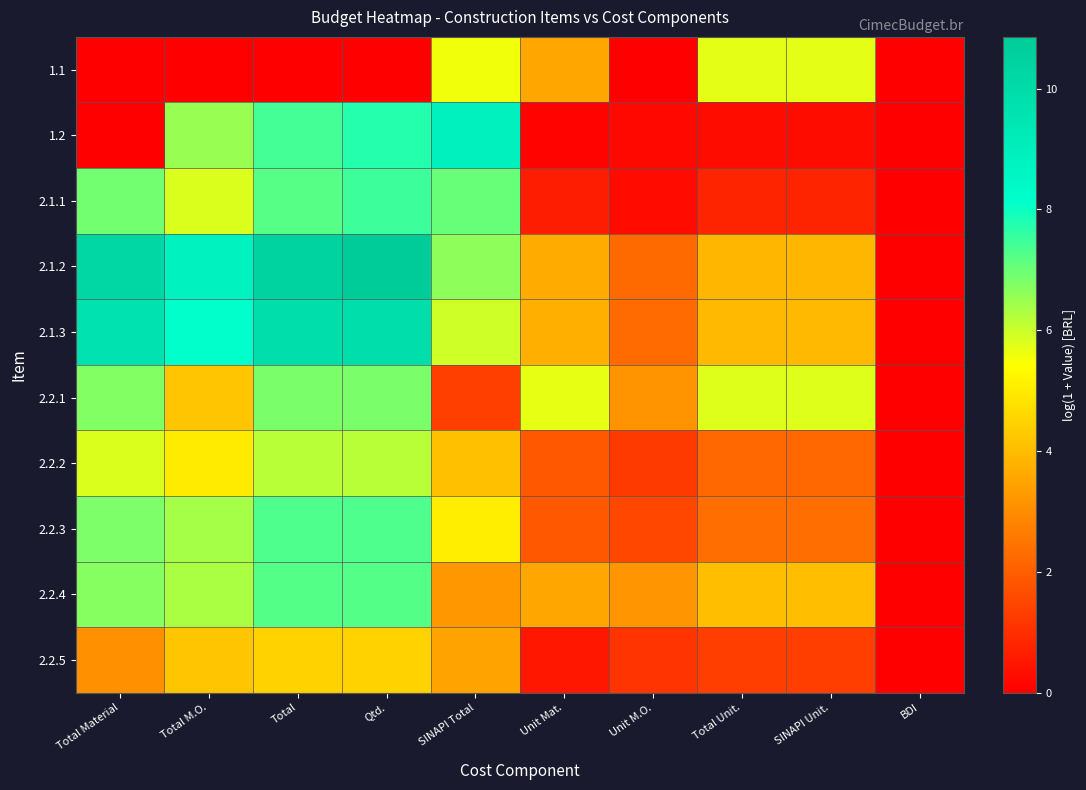

Count the number of categories in the chart.

10